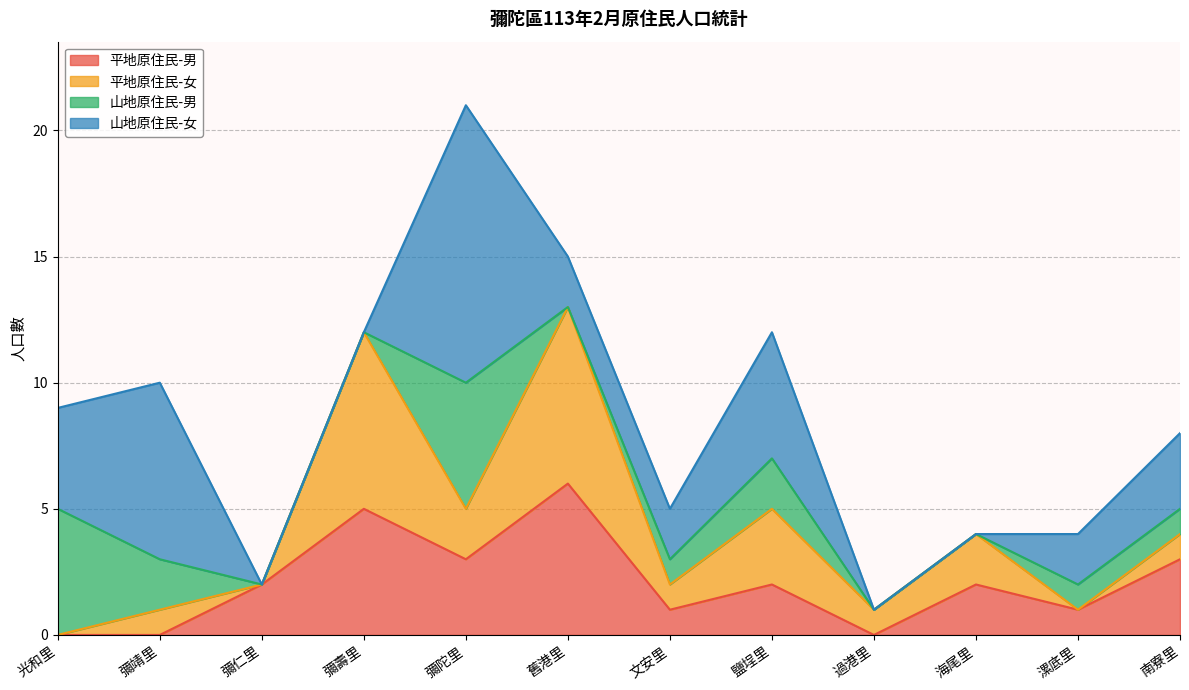

What is the average value of the 山地原住民-女 series?

3